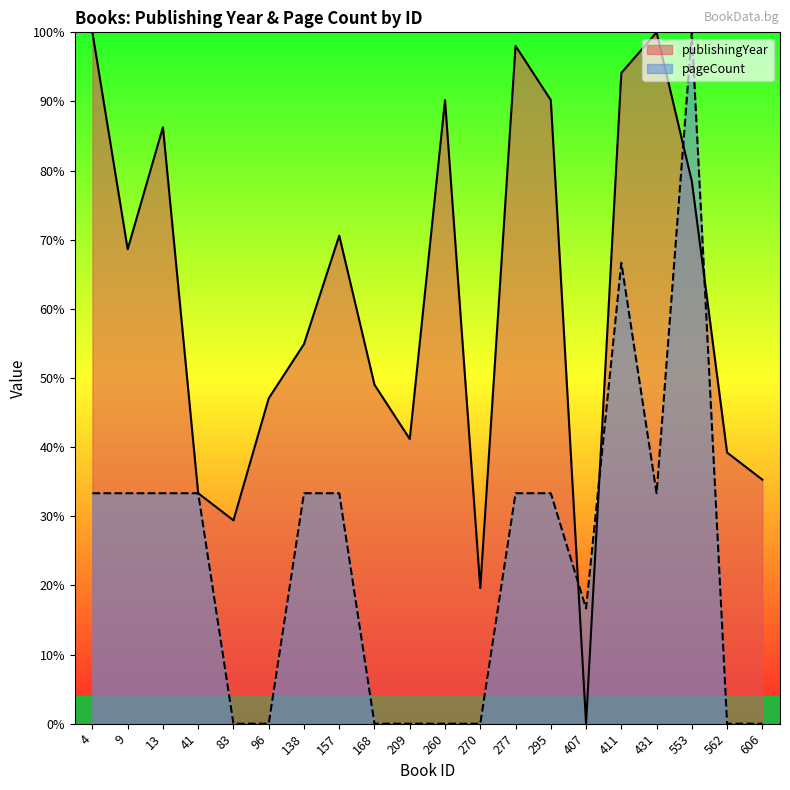

What is the value of the publishingYear point at the 11th from the left?

90.2